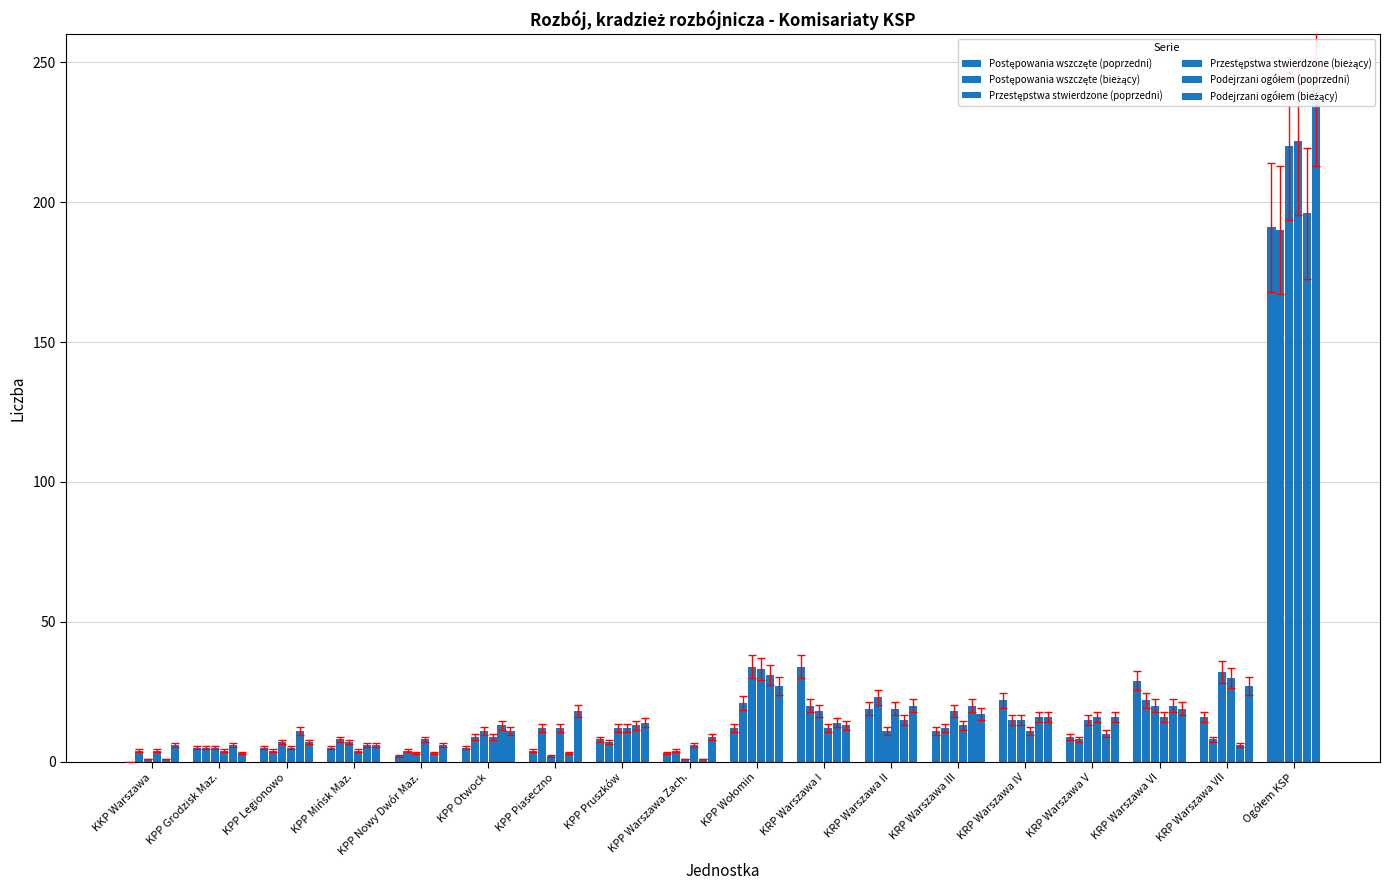

Is it true that Postępowania wszczęte (bieżący) equals 8 at KPP Mińsk Maz.?

True